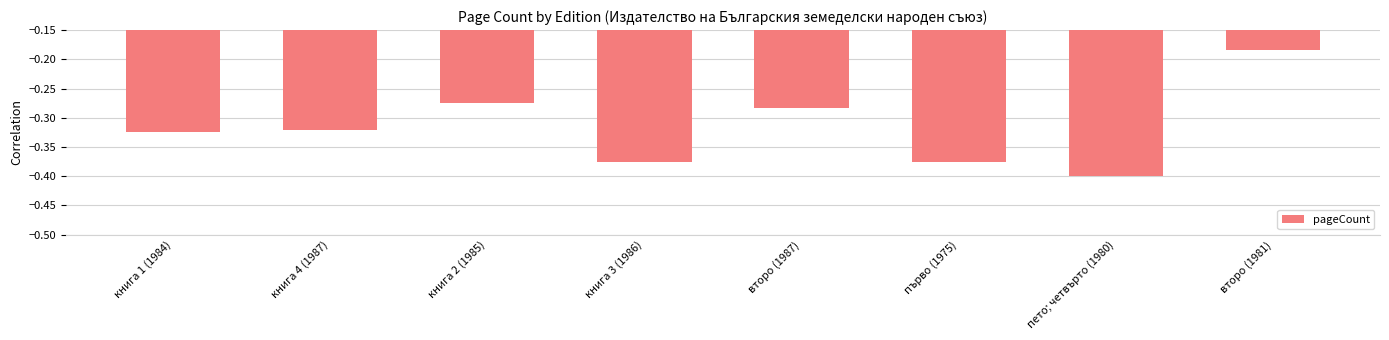

Are the bars horizontal?

No